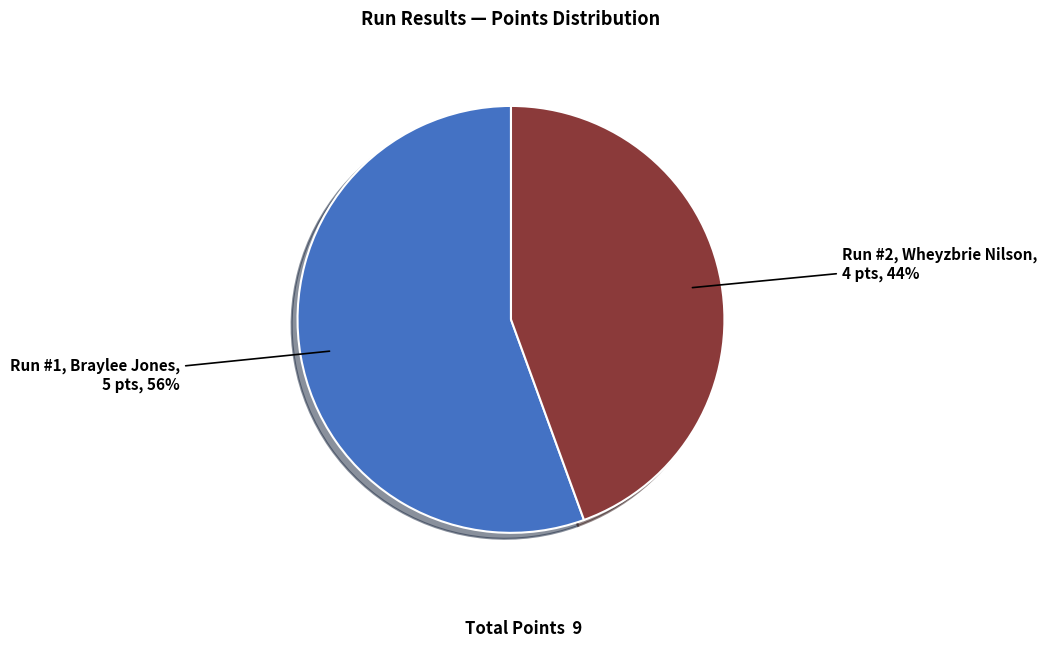

To the nearest percent, what is the average slice percentage?

50%